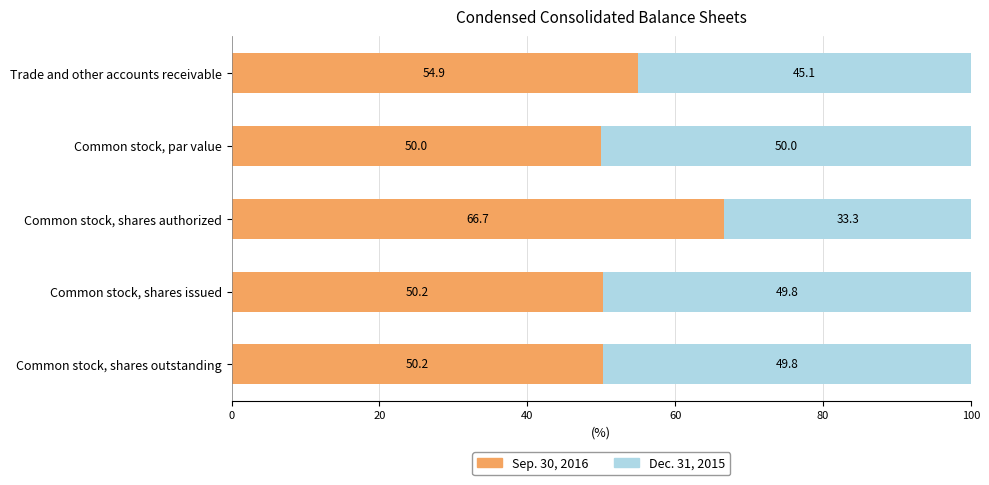

How many distinct data groups are displayed?

2